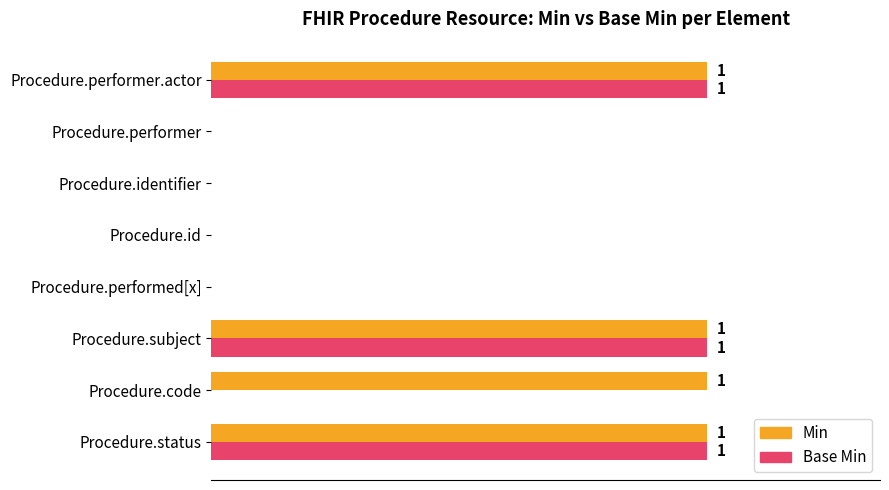

What are all the series names shown in the legend?

Min, Base Min